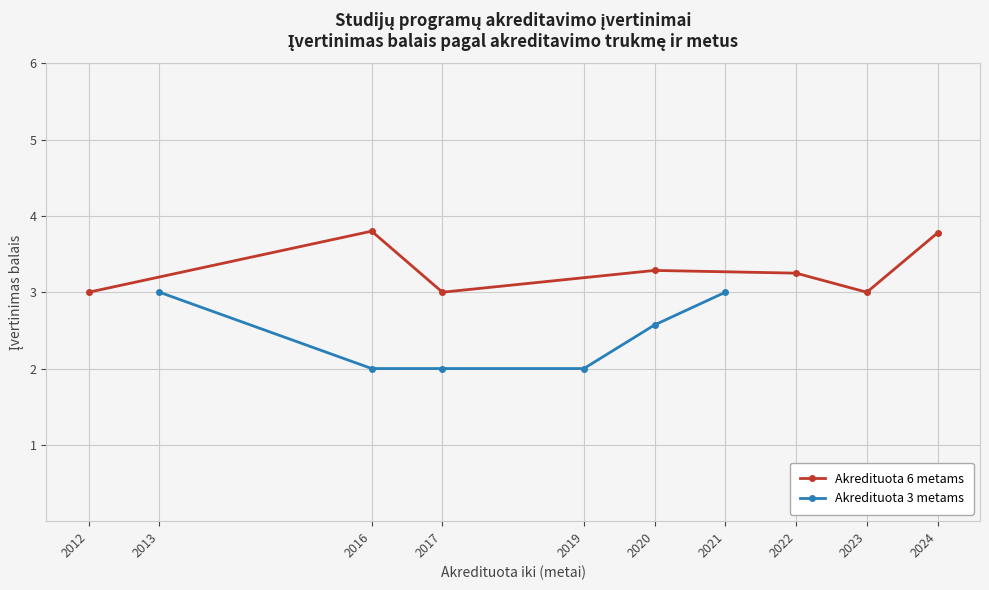

True or false: Akredituota 6 metams has a value of 1 at 2022.

False